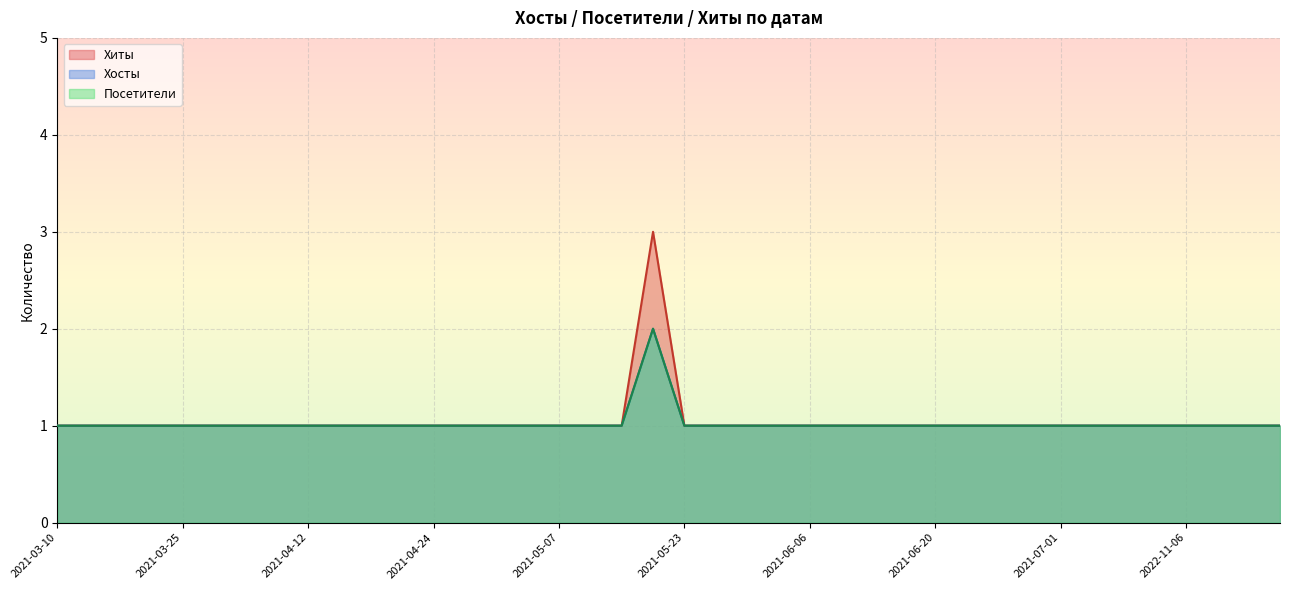

How many data points in Хиты are above 1?

1